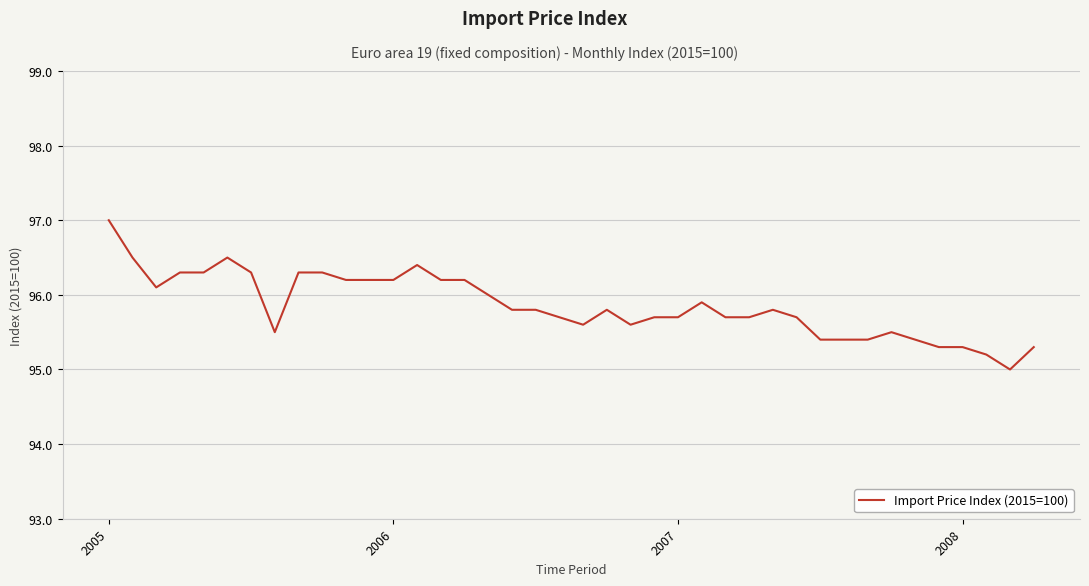

What is the difference between the maximum and minimum values?

2.0